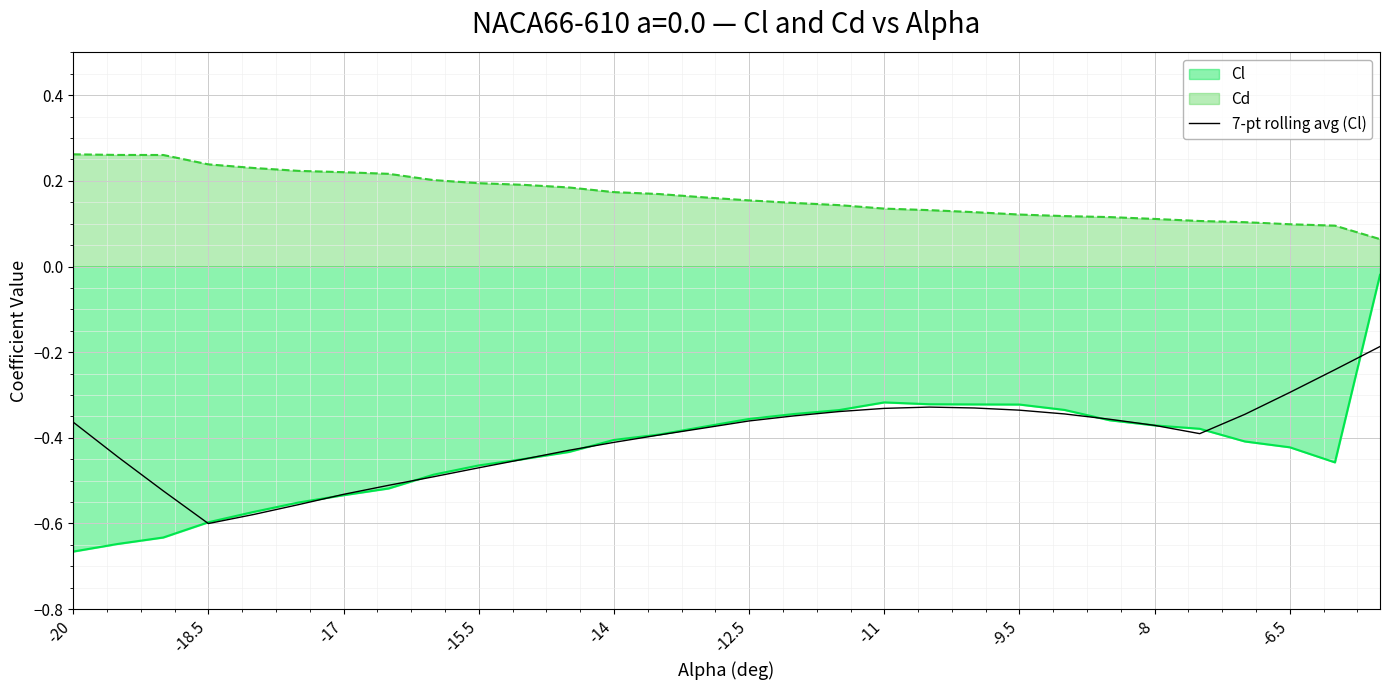

Which series has the largest total across all categories?

Cd